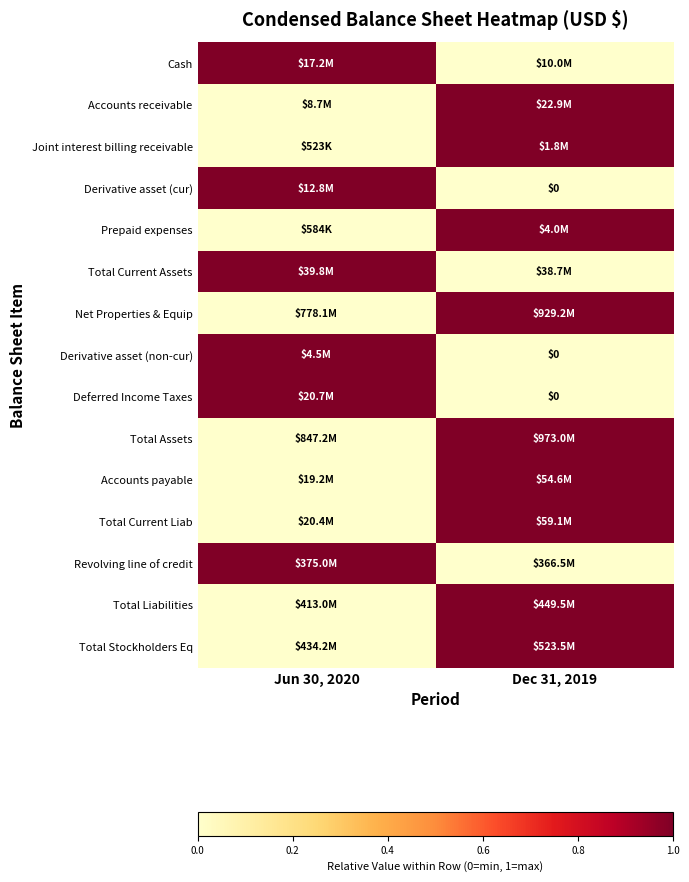

How many data points in Prepaid expenses are less than 1?

1